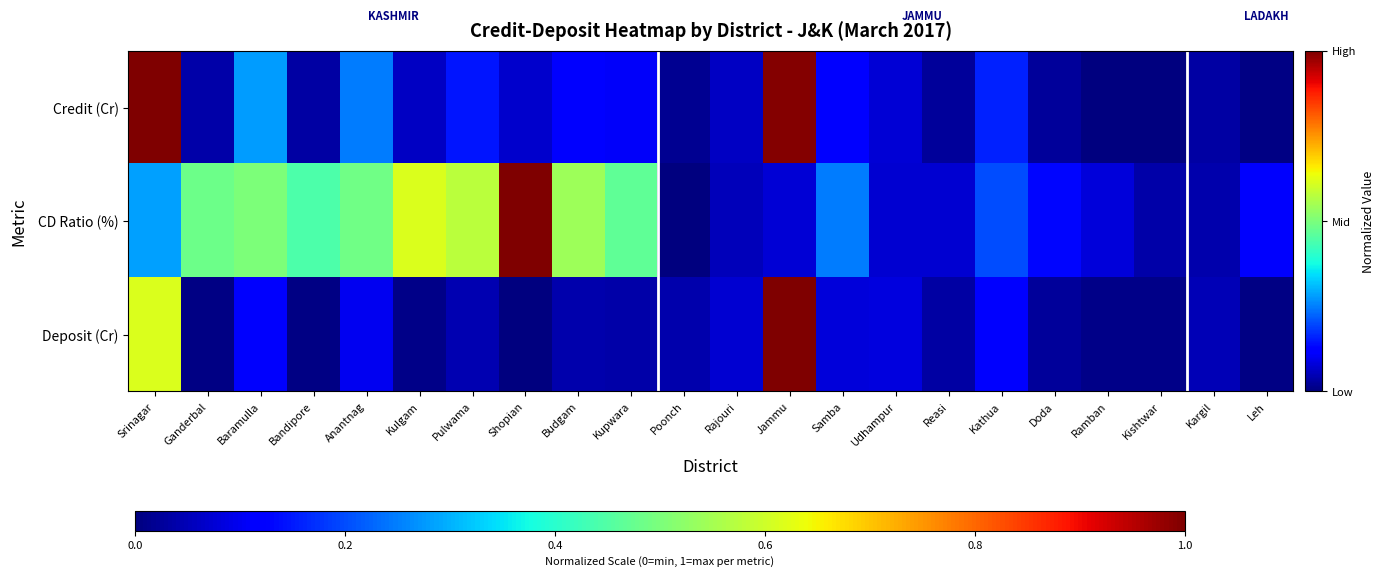

Reading left to right, extract all data points from this chart.

Credit (Cr): Srinagar=1.0	Ganderbal=0.0	Baramulla=0.3	Bandipore=0.0	Anantnag=0.2	Kulgam=0.1	Pulwama=0.1	Shopian=0.1	Budgam=0.1	Kupwara=0.1	Poonch=0.0	Rajouri=0.1	Jammu=1.0	Samba=0.1	Udhampur=0.1	Reasi=0.0	Kathua=0.2	Doda=0.0	Ramban=0.0	Kishtwar=0.0	Kargil=0.0	Leh=0.0
CD Ratio (%): Srinagar=0.3	Ganderbal=0.5	Baramulla=0.5	Bandipore=0.4	Anantnag=0.5	Kulgam=0.6	Pulwama=0.6	Shopian=1.0	Budgam=0.5	Kupwara=0.5	Poonch=0.0	Rajouri=0.1	Jammu=0.1	Samba=0.2	Udhampur=0.1	Reasi=0.1	Kathua=0.2	Doda=0.1	Ramban=0.1	Kishtwar=0.0	Kargil=0.0	Leh=0.1
Deposit (Cr): Srinagar=0.6	Ganderbal=0.0	Baramulla=0.1	Bandipore=0.0	Anantnag=0.1	Kulgam=0.0	Pulwama=0.0	Shopian=0.0	Budgam=0.0	Kupwara=0.0	Poonch=0.0	Rajouri=0.1	Jammu=1.0	Samba=0.1	Udhampur=0.1	Reasi=0.0	Kathua=0.1	Doda=0.0	Ramban=0.0	Kishtwar=0.0	Kargil=0.0	Leh=0.0